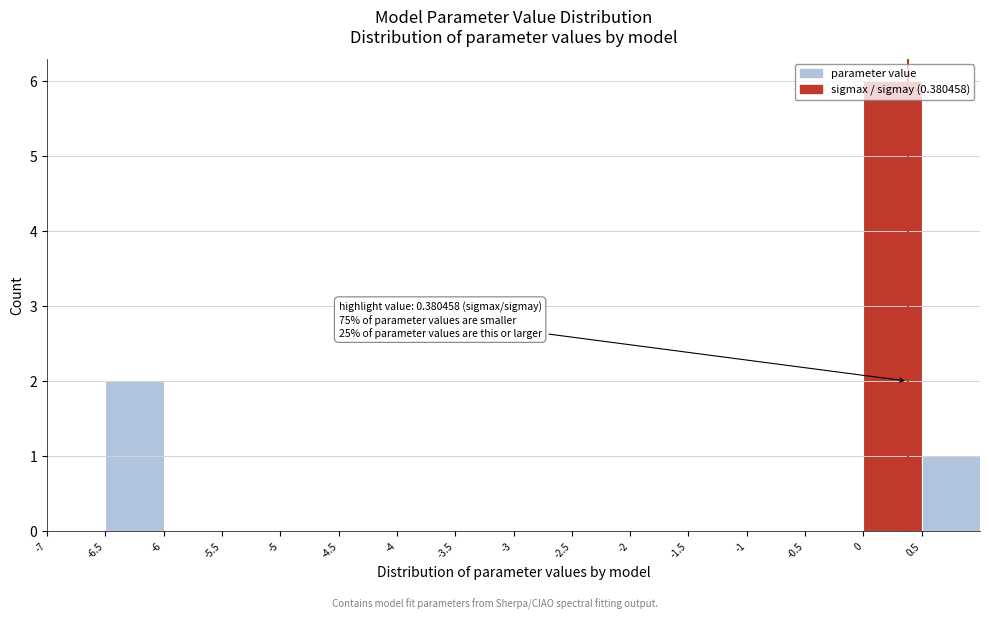

Over which range of the x-axis is the bar tallest?

0.0 to 0.5